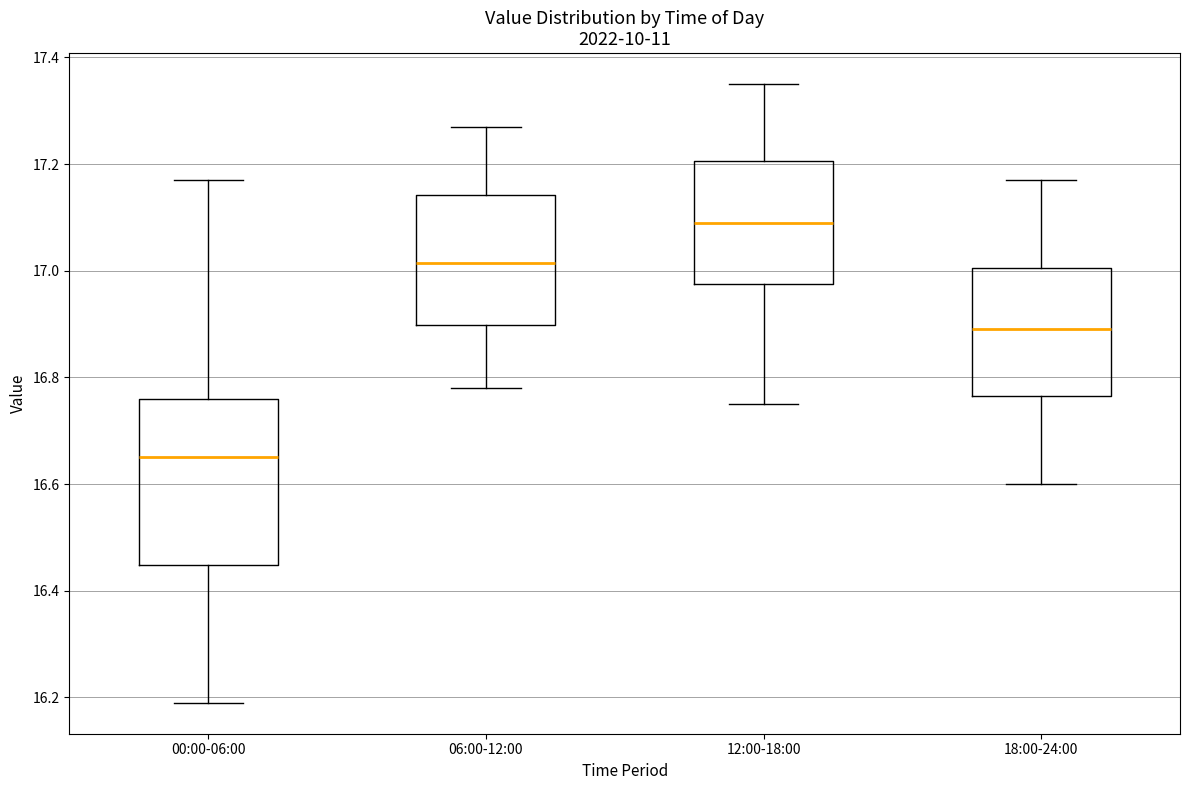

Which box's median line is the lowest?

00:00-06:00